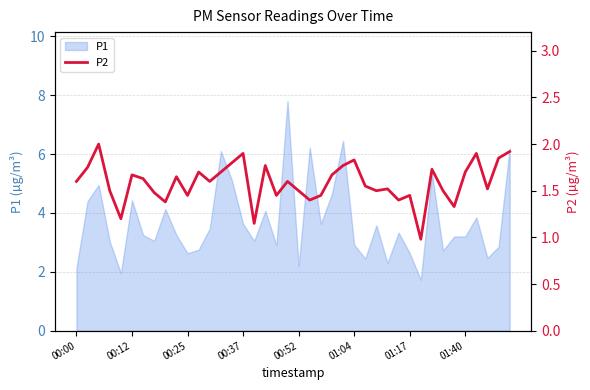

What is the maximum value for P1?

7.8